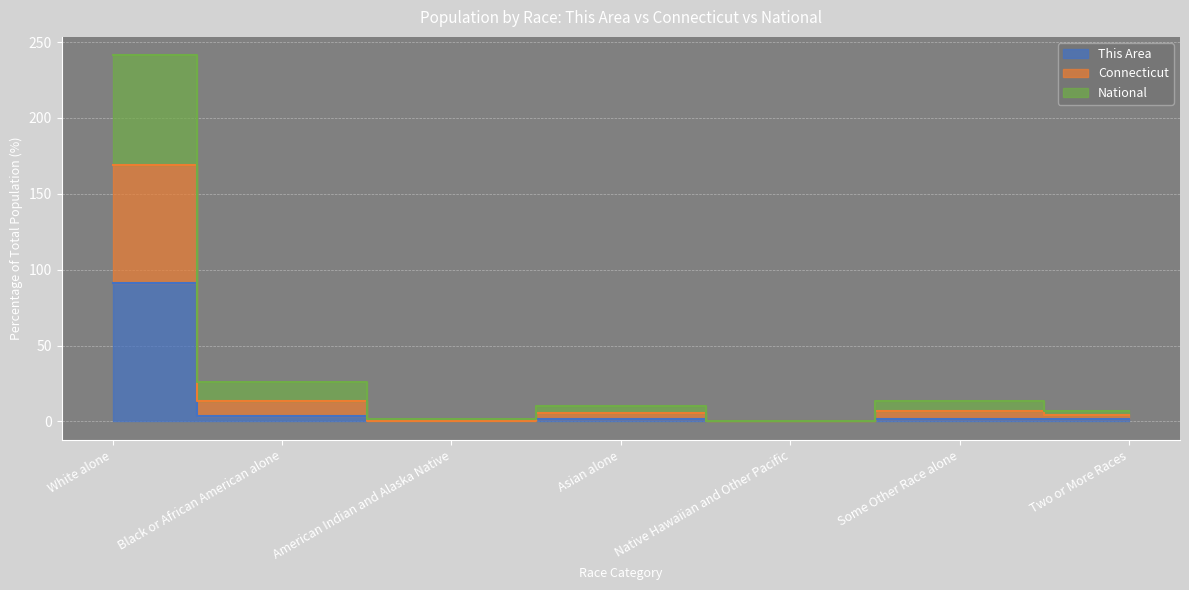

At which category does Connecticut reach its first local valley?

American Indian and Alaska Native